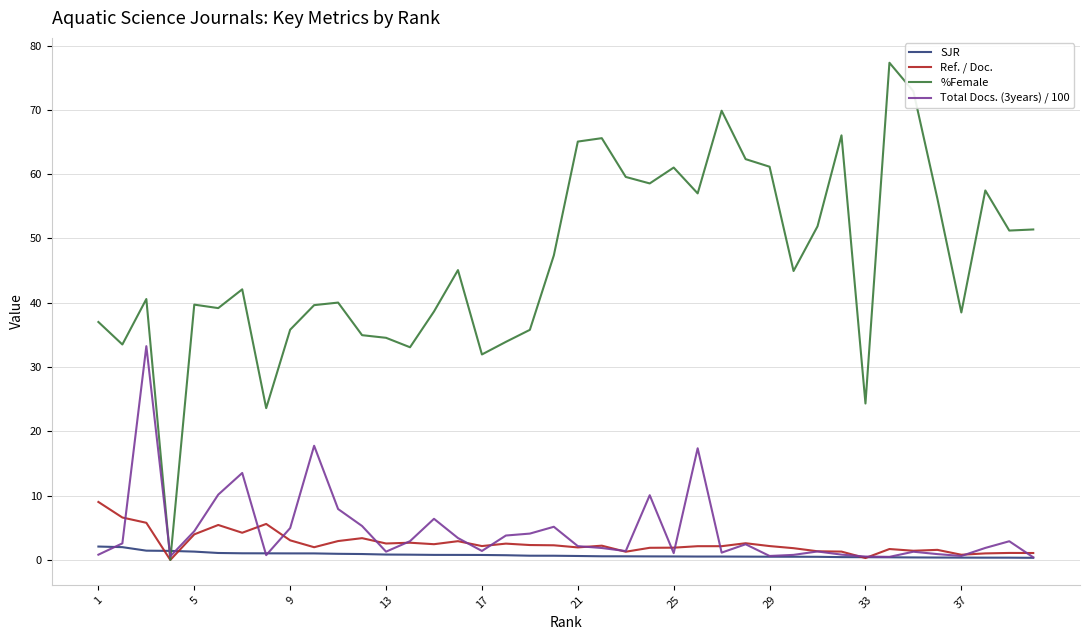

Which series has the widest spread of values?

%Female